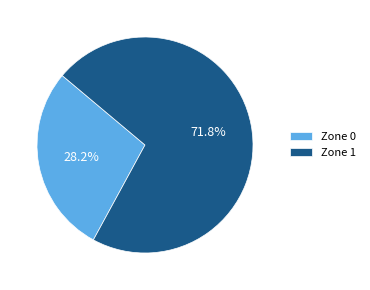

Does Zone 0 represent more than half of the total?

No